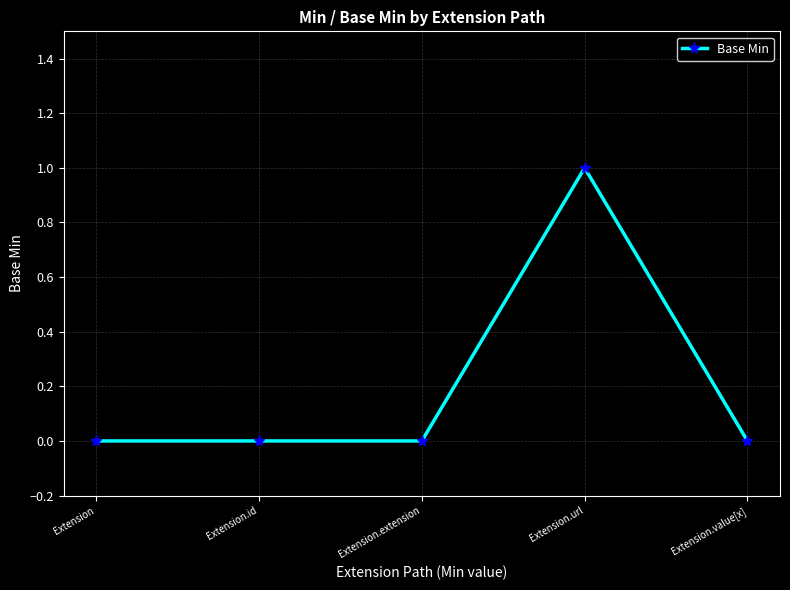

What is the change in value from Extension to Extension.url?

+1